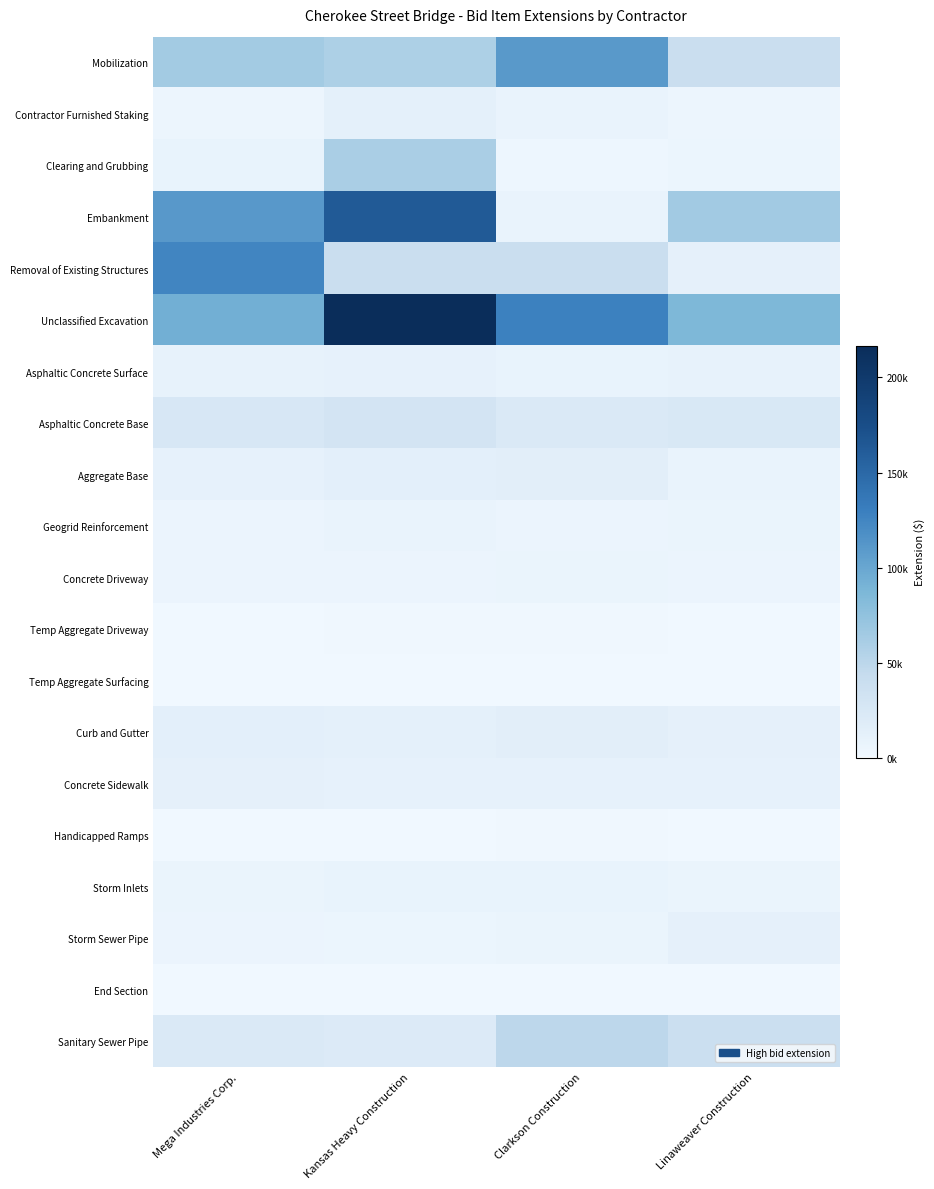

At how many categories does at least one series exceed 121250?

3